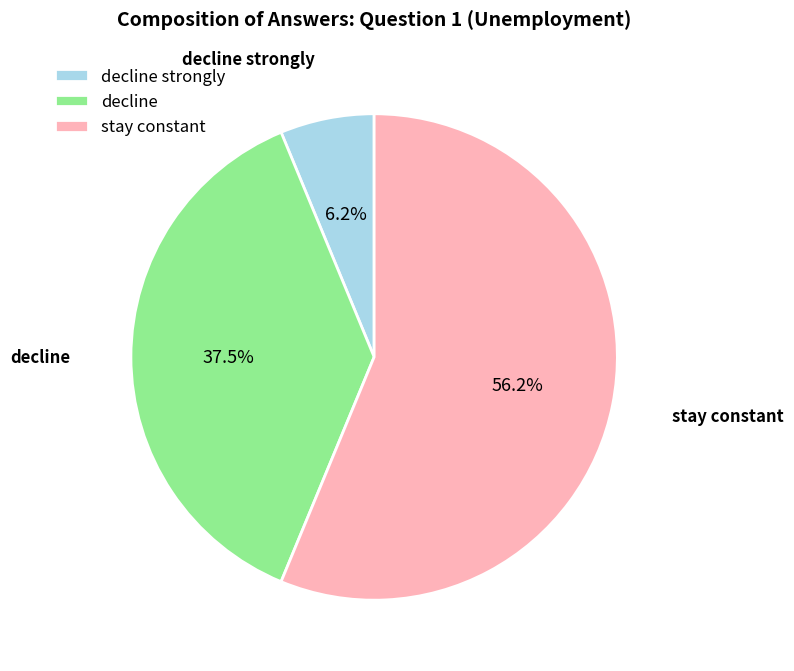

Which slice is the largest?

stay constant